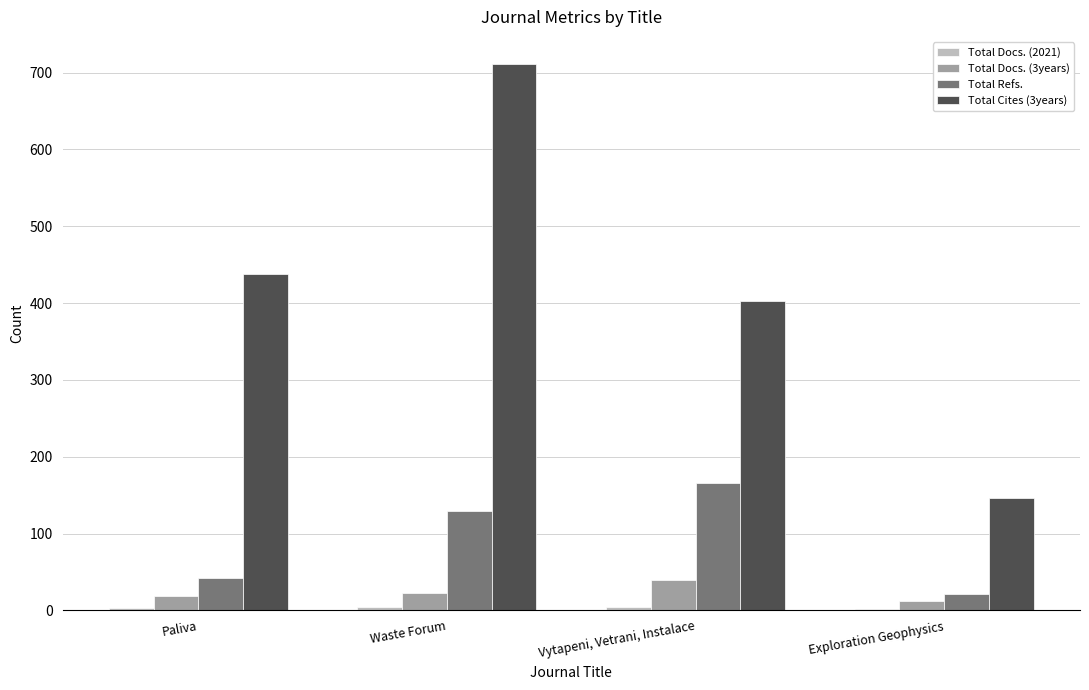

At which label is Total Refs. closest to 93?

Waste Forum